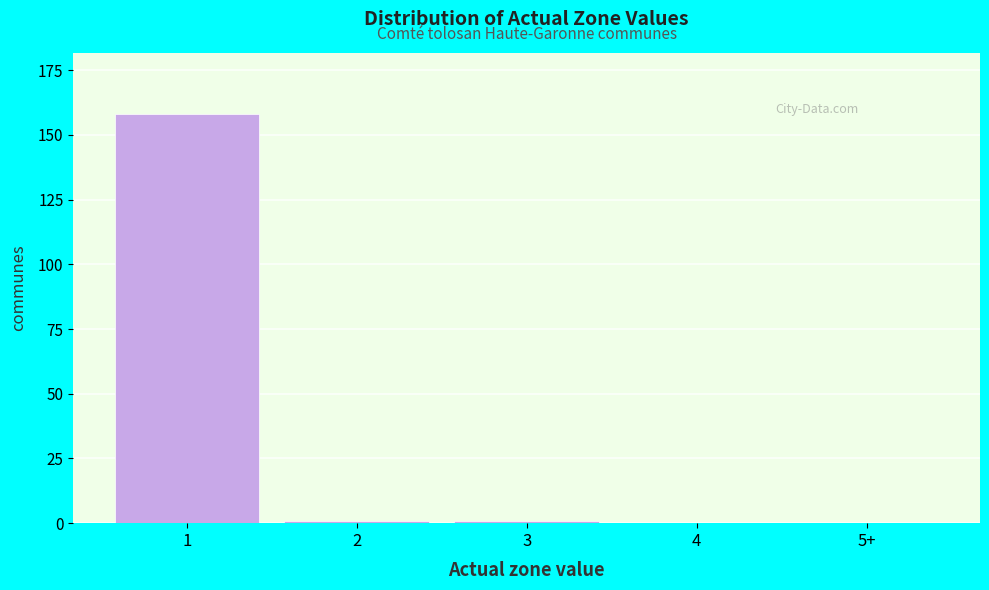

Reading left to right, extract all data points from this chart.

1=158	2=1	3=1	4=0	5+=0